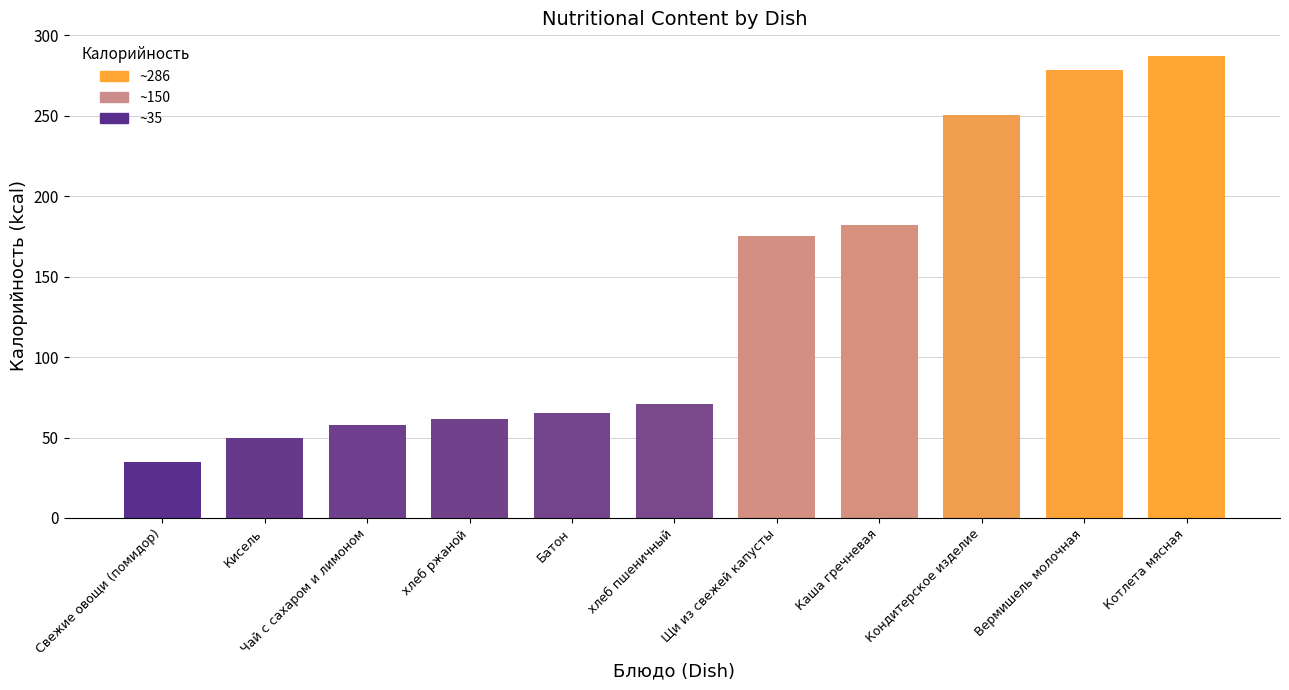

What is the greatest value displayed?

286.9